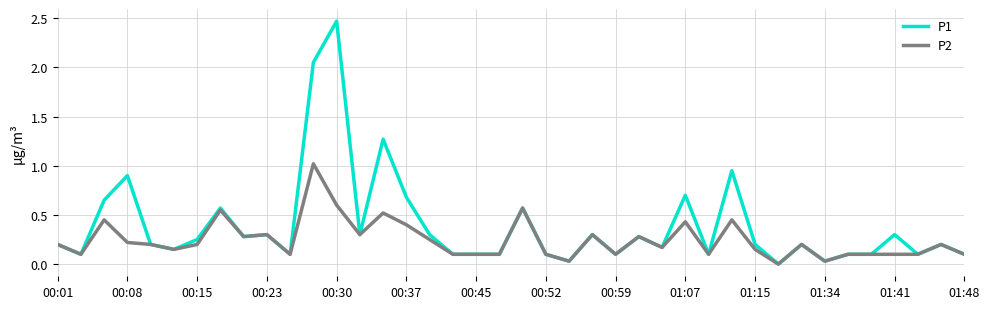

Which series has the largest total across all categories?

P1